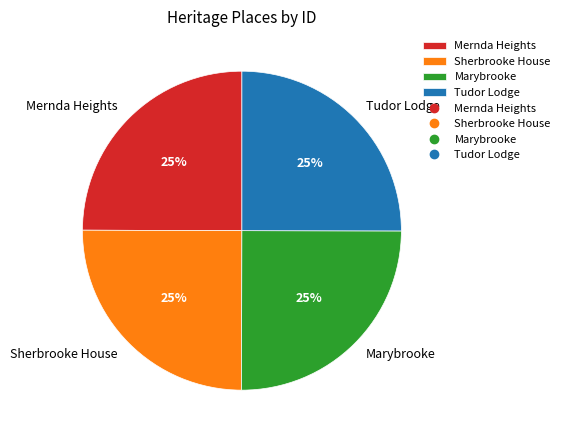

What is the ratio of the value at Tudor Lodge to the value at Marybrooke?

1.0